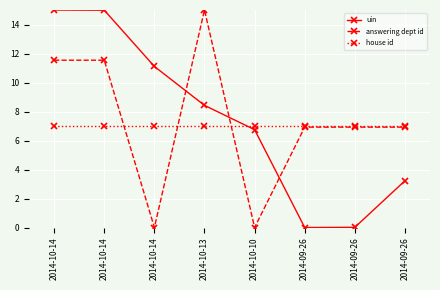

Reading right to left, transcribe all the data shown in this chart.

uin: 2014-09-26=3.2	2014-09-26=0.0	2014-09-26=0.0	2014-10-10=6.7	2014-10-13=8.4	2014-10-14=11.1	2014-10-14=15.0	2014-10-14=15.0
answering dept id: 2014-09-26=6.9	2014-09-26=6.9	2014-09-26=6.9	2014-10-10=0.0	2014-10-13=15.0	2014-10-14=0.0	2014-10-14=11.5	2014-10-14=11.5
house id: 2014-09-26=7.0	2014-09-26=7.0	2014-09-26=7.0	2014-10-10=7.0	2014-10-13=7.0	2014-10-14=7.0	2014-10-14=7.0	2014-10-14=7.0